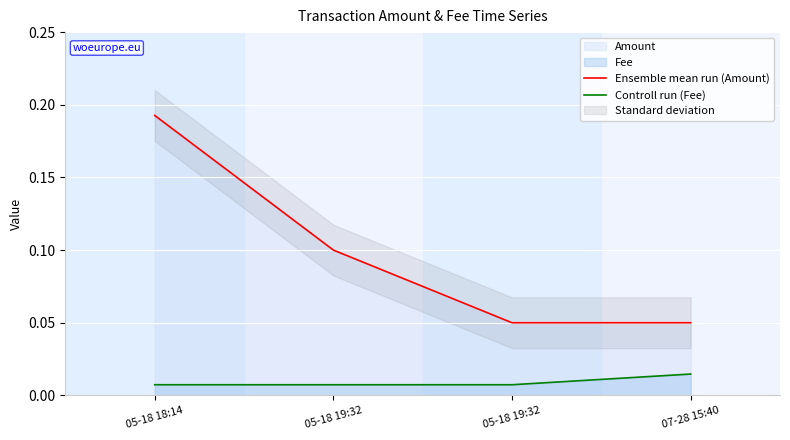

Reading left to right, what are all the values shown in this chart?

Ensemble mean run (Amount): 0.2	0.1	0.1	0.1
Controll run (Fee): 0.0	0.0	0.0	0.0